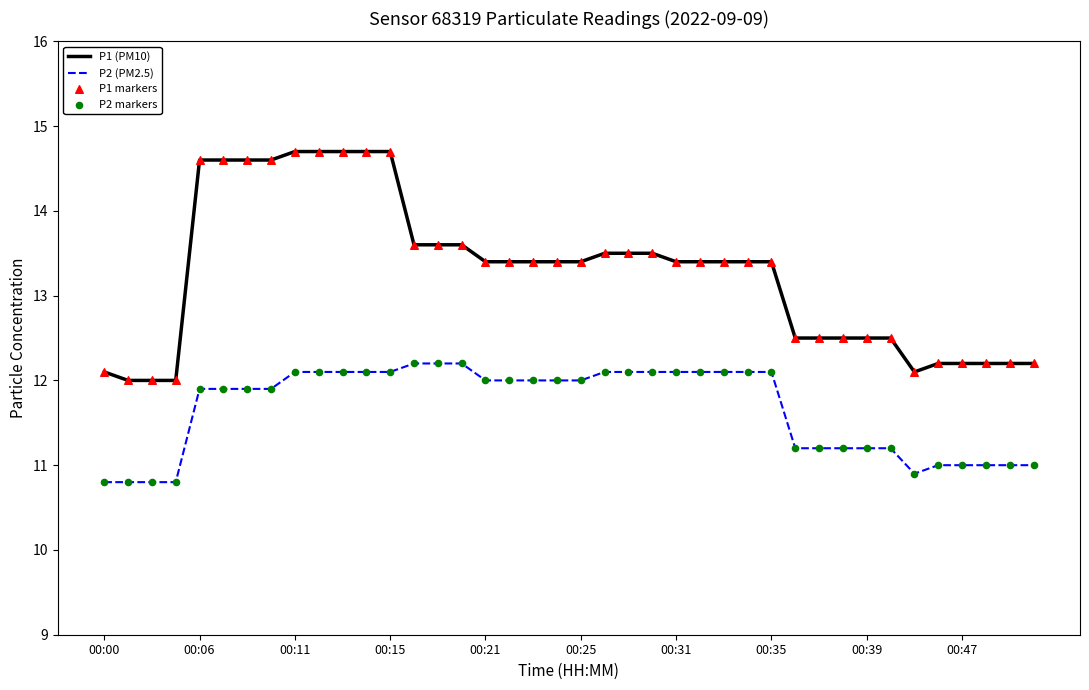

Which series has the widest spread of values?

P1 (PM10)